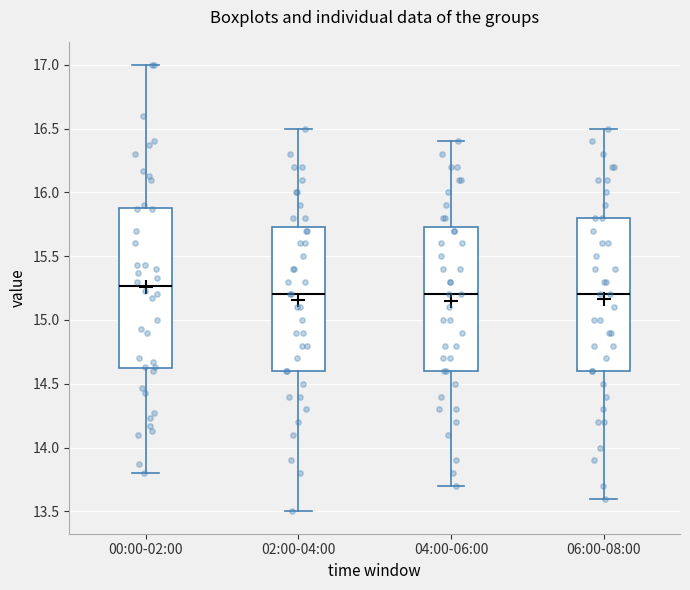

Comparing the boxes themselves (not the whiskers), which one is the tallest?

00:00-02:00